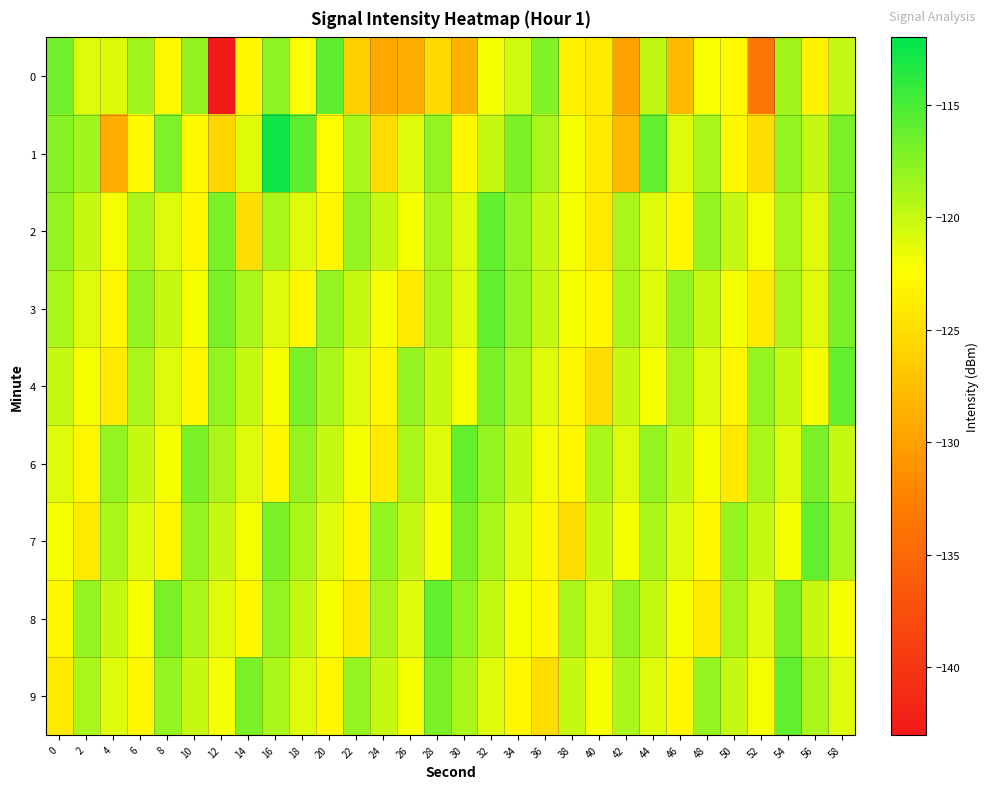

Reading right to left, extract all data points from this chart.

0: 58=-119.9	56=-123.3	54=-118.6	52=-133.6	50=-122.8	48=-122.1	46=-127.8	44=-119.8	42=-129.9	40=-124.0	38=-123.4	36=-117.3	34=-120.4	32=-122.0	30=-128.4	28=-125.3	26=-128.9	24=-129.4	22=-126.2	20=-116.0	18=-122.2	16=-117.7	14=-122.9	12=-142.9	10=-117.9	8=-122.9	6=-118.5	4=-120.9	2=-121.1	0=-116.5
1: 58=-117.0	56=-120.0	54=-118.0	52=-125.0	50=-123.0	48=-119.0	46=-121.0	44=-116.0	42=-128.0	40=-124.0	38=-122.0	36=-119.0	34=-117.0	32=-120.0	30=-123.0	28=-118.0	26=-121.0	24=-125.0	22=-119.0	20=-122.5	18=-115.8	16=-112.6	14=-121.2	12=-125.6	10=-122.9	8=-117.2	6=-122.7	4=-128.9	2=-118.5	0=-117.5
2: 58=-117.0	56=-121.0	54=-119.0	52=-122.0	50=-120.0	48=-118.0	46=-123.0	44=-121.0	42=-119.0	40=-124.0	38=-122.0	36=-120.0	34=-118.0	32=-116.0	30=-121.0	28=-119.0	26=-122.0	24=-120.0	22=-118.0	20=-123.0	18=-121.0	16=-119.0	14=-125.0	12=-117.0	10=-123.0	8=-121.0	6=-119.0	4=-122.0	2=-120.0	0=-118.0
3: 58=-117.0	56=-121.0	54=-119.0	52=-124.0	50=-122.0	48=-120.0	46=-118.0	44=-121.0	42=-119.0	40=-123.0	38=-122.0	36=-120.0	34=-118.0	32=-116.0	30=-121.0	28=-119.0	26=-124.0	24=-122.0	22=-120.0	20=-118.0	18=-123.0	16=-121.0	14=-119.0	12=-117.0	10=-122.0	8=-120.0	6=-118.0	4=-123.0	2=-121.0	0=-119.0
4: 58=-116.0	56=-122.0	54=-120.0	52=-118.0	50=-123.0	48=-121.0	46=-119.0	44=-122.0	42=-120.0	40=-125.0	38=-123.0	36=-121.0	34=-119.0	32=-117.0	30=-122.0	28=-120.0	26=-118.0	24=-123.0	22=-121.0	20=-119.0	18=-117.0	16=-122.0	14=-120.0	12=-118.0	10=-123.0	8=-121.0	6=-119.0	4=-124.0	2=-122.0	0=-120.0
6: 58=-120.0	56=-117.0	54=-121.0	52=-119.0	50=-124.0	48=-122.0	46=-120.0	44=-118.0	42=-121.0	40=-119.0	38=-123.0	36=-122.0	34=-120.0	32=-118.0	30=-116.0	28=-121.0	26=-119.0	24=-124.0	22=-122.0	20=-120.0	18=-118.0	16=-123.0	14=-121.0	12=-119.0	10=-117.0	8=-122.0	6=-120.0	4=-118.0	2=-123.0	0=-121.0
7: 58=-119.0	56=-116.0	54=-122.0	52=-120.0	50=-118.0	48=-123.0	46=-121.0	44=-119.0	42=-122.0	40=-120.0	38=-125.0	36=-123.0	34=-121.0	32=-119.0	30=-117.0	28=-122.0	26=-120.0	24=-118.0	22=-123.0	20=-121.0	18=-119.0	16=-117.0	14=-122.0	12=-120.0	10=-118.0	8=-123.0	6=-121.0	4=-119.0	2=-124.0	0=-122.0
8: 58=-122.0	56=-120.0	54=-117.0	52=-121.0	50=-119.0	48=-124.0	46=-122.0	44=-120.0	42=-118.0	40=-121.0	38=-119.0	36=-123.0	34=-122.0	32=-120.0	30=-118.0	28=-116.0	26=-121.0	24=-119.0	22=-124.0	20=-122.0	18=-120.0	16=-118.0	14=-123.0	12=-121.0	10=-119.0	8=-117.0	6=-122.0	4=-120.0	2=-118.0	0=-123.0
9: 58=-121.0	56=-119.0	54=-116.0	52=-122.0	50=-120.0	48=-118.0	46=-123.0	44=-121.0	42=-119.0	40=-122.0	38=-120.0	36=-125.0	34=-123.0	32=-121.0	30=-119.0	28=-117.0	26=-122.0	24=-120.0	22=-118.0	20=-123.0	18=-121.0	16=-119.0	14=-117.0	12=-122.0	10=-120.0	8=-118.0	6=-123.0	4=-121.0	2=-119.0	0=-124.0